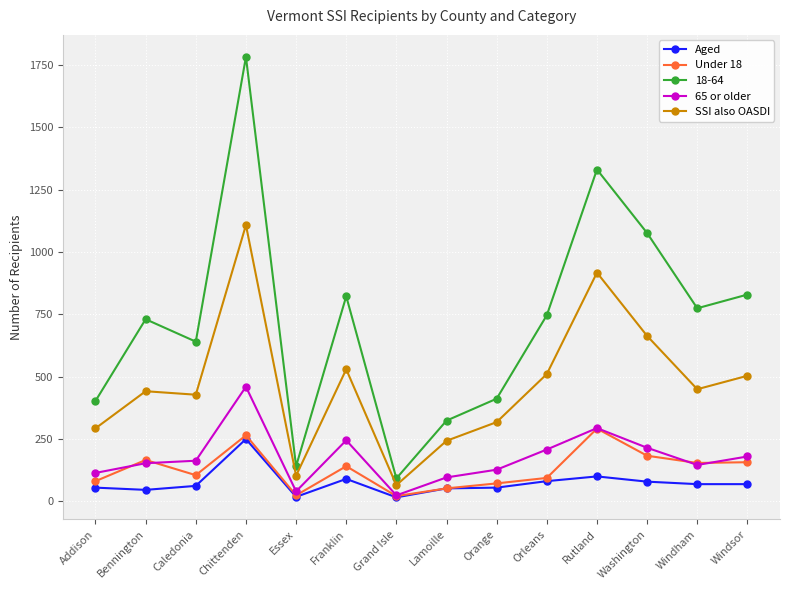

What is the difference between the highest and lowest values at Caledonia?

579